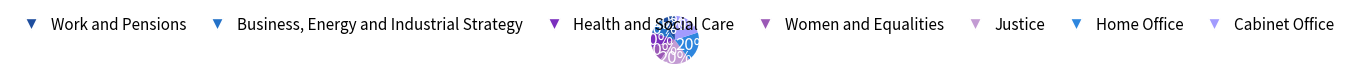

Combined, do Justice and Business, Energy and Industrial Strategy account for over 50%?

No